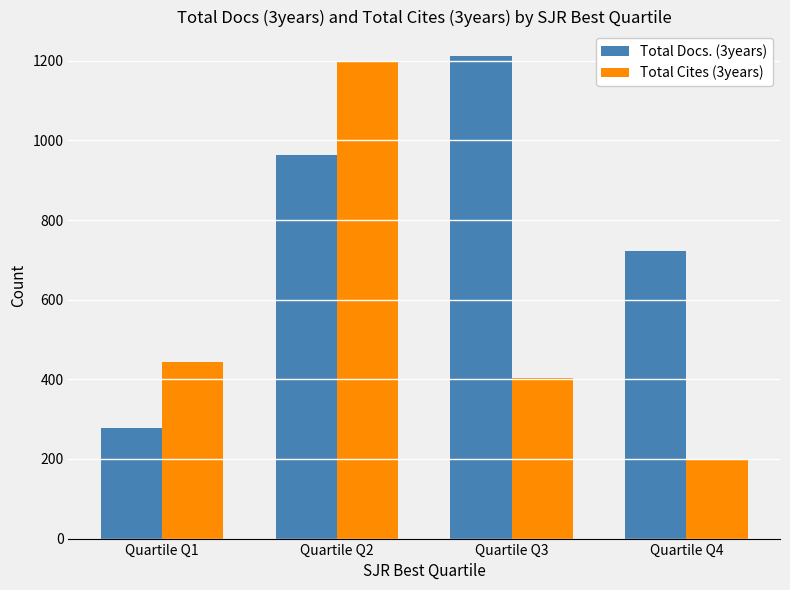

Rank the series by their average value, from lowest to highest.

Total Cites (3years), Total Docs. (3years)